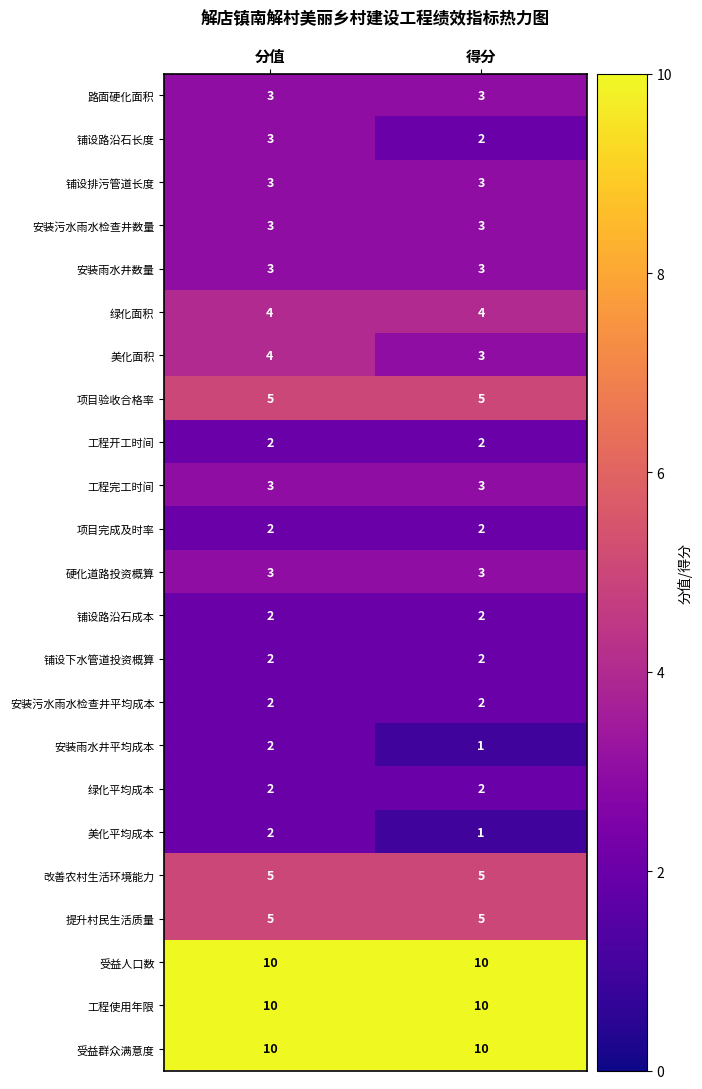

What is the difference between the highest and lowest values at 分值?

8